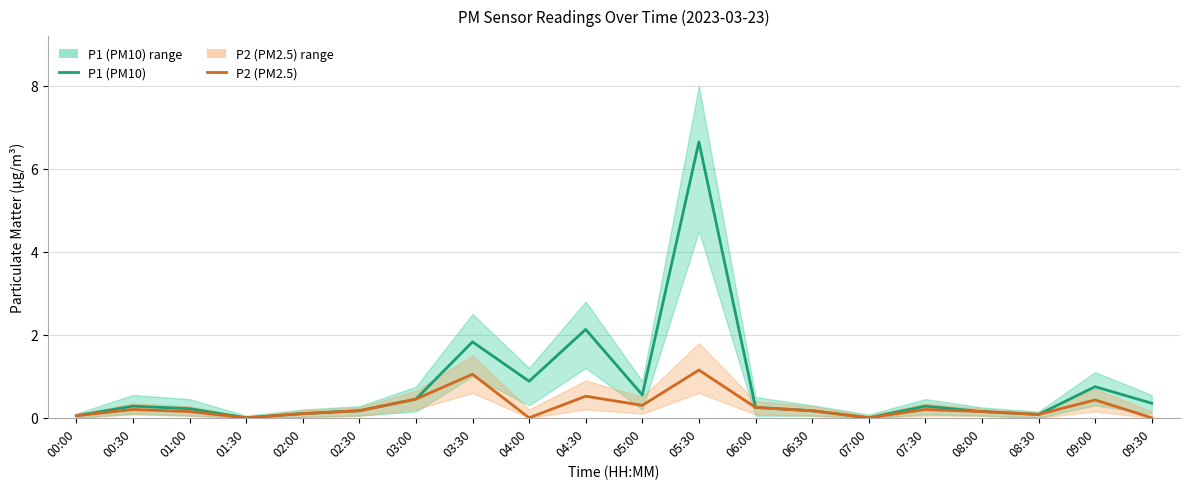

What is the difference between the maximum and minimum values in the P2 (PM2.5) series?

1.1